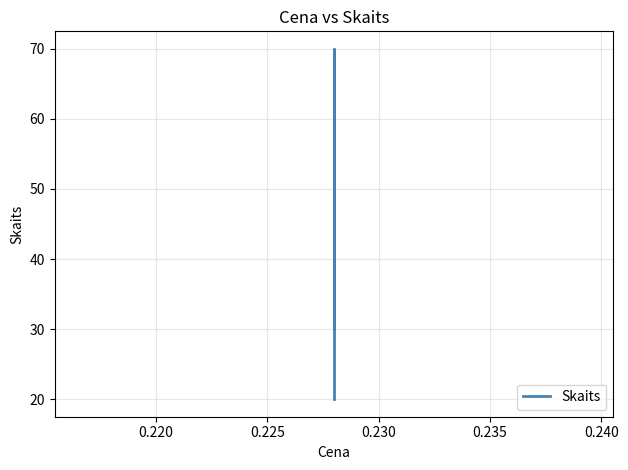

Is it true that the value at 0.215 is 13?

False